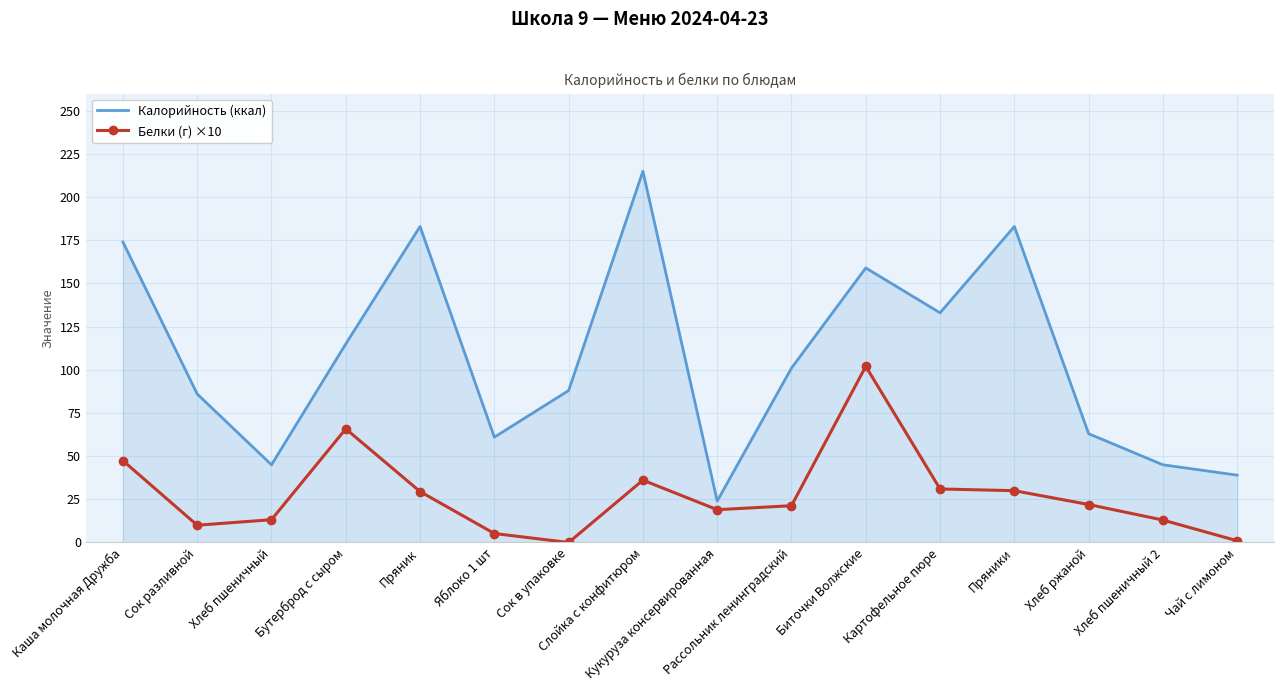

True or false: Калорийность (ккал) and Белки (г) ×10 intersect in this chart.

False